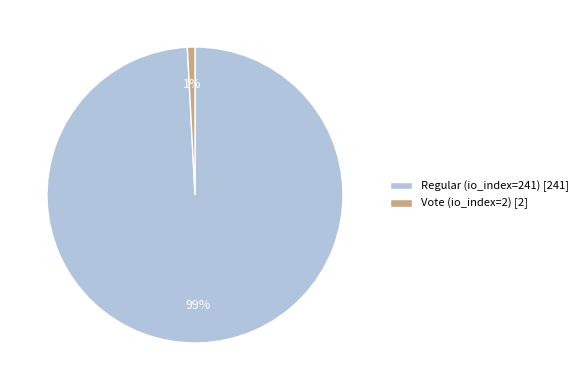

Count the number of slices in the pie.

2